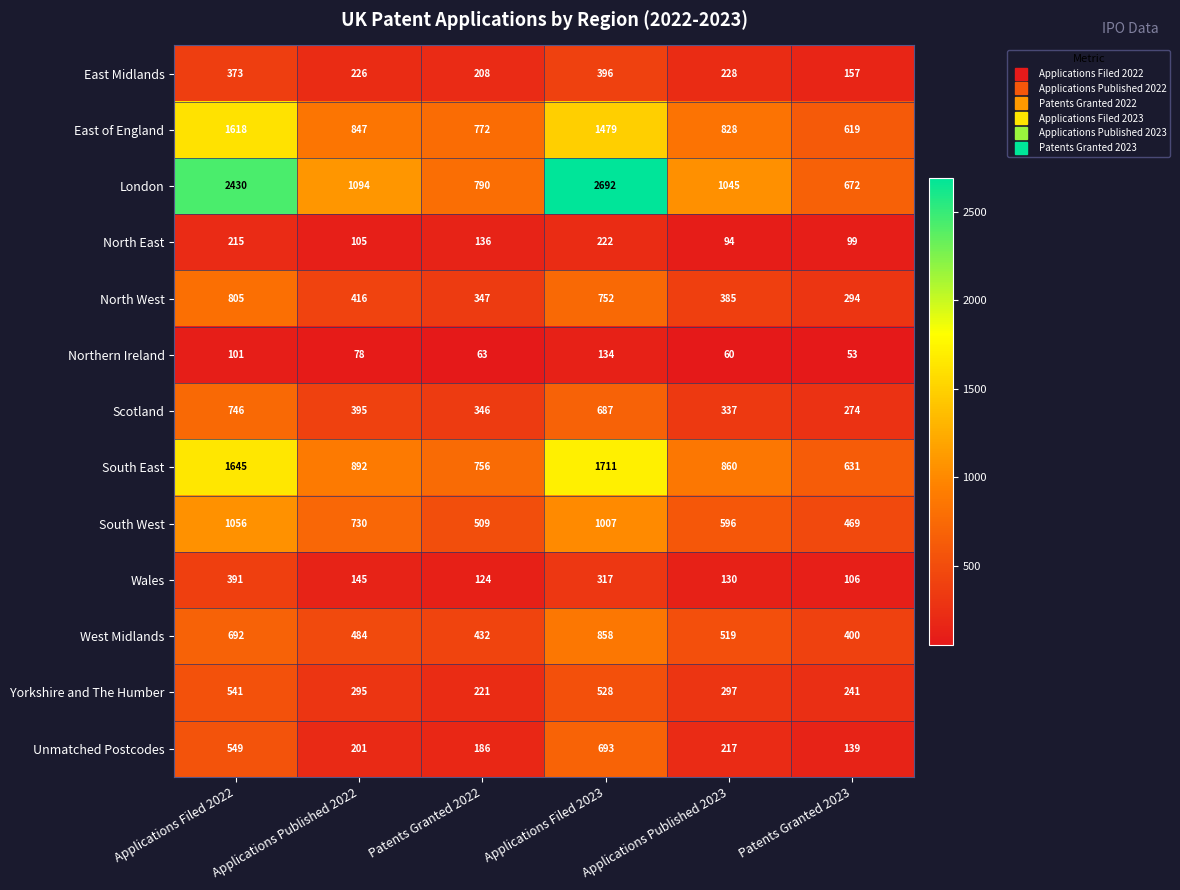

What is the difference between the second highest and minimum values in the East of England series?

860